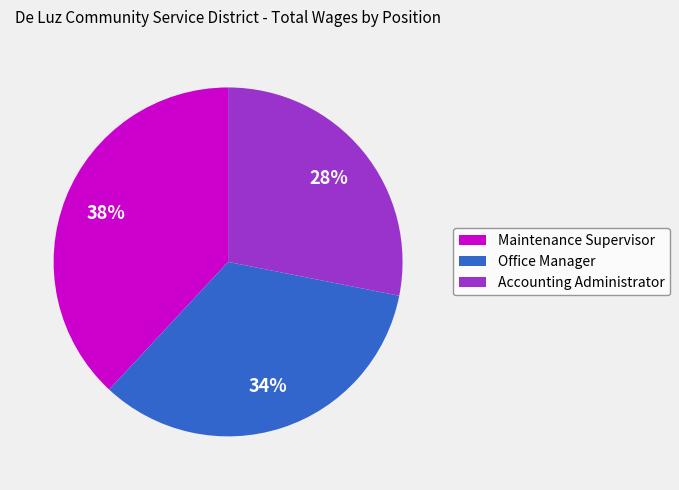

True or false: Office Manager accounts for 27% of the total.

False